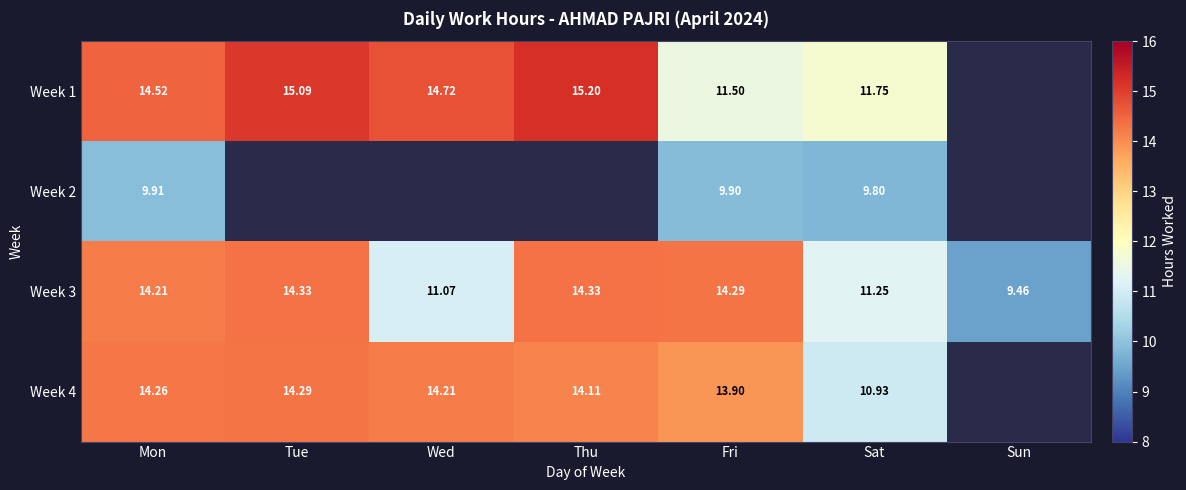

What is the difference between the highest and lowest values at Fri?

4.4